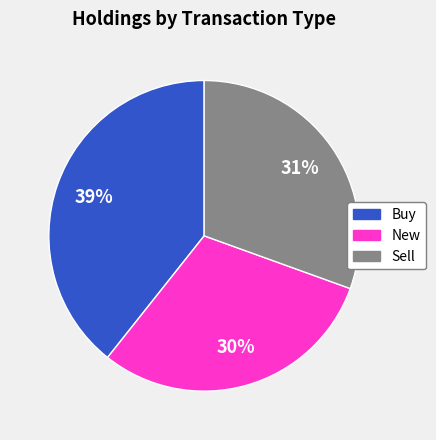

Is there any slice that represents more than half of the pie?

No